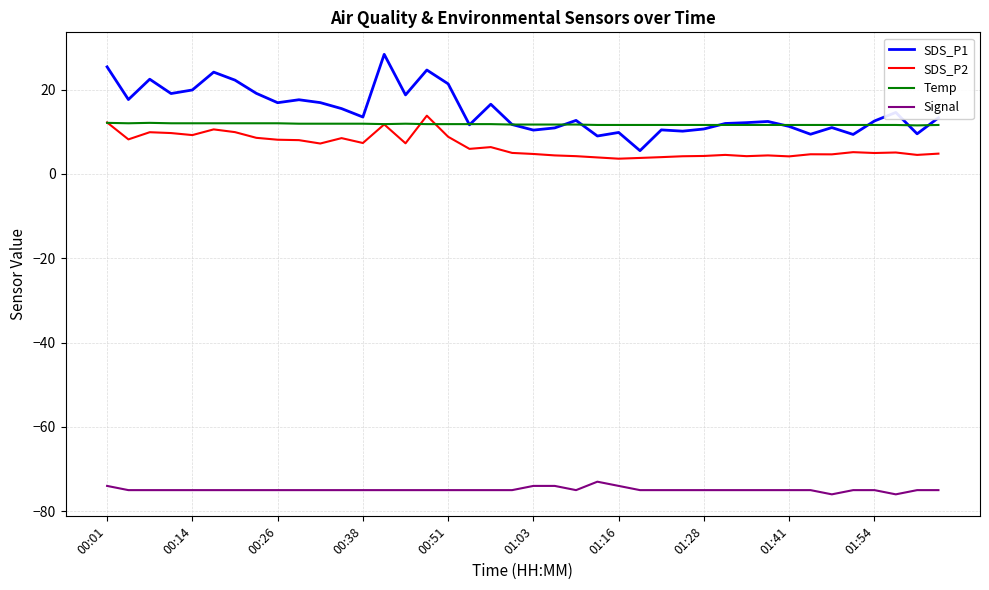

True or false: Signal and Temp intersect in this chart.

False